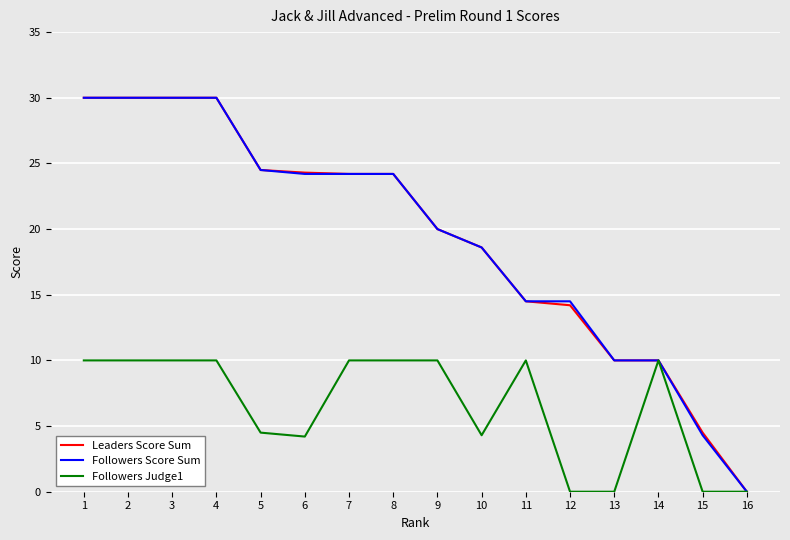

How many values in the Followers Score Sum series exceed 24?

8